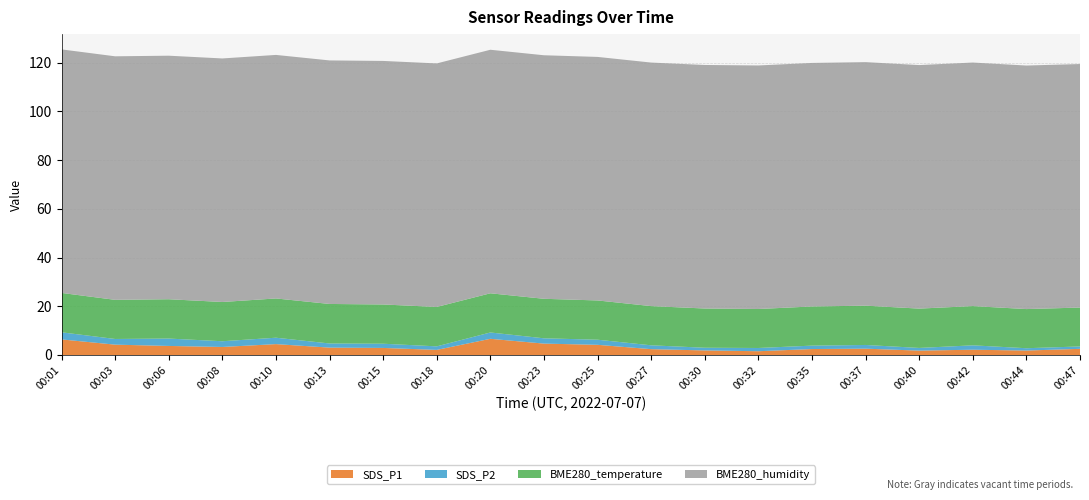

Reading right to left, what are all the values shown in this chart?

SDS_P1: 2.5	1.8	2.2	1.8	2.6	2.5	1.6	1.9	2.4	4.2	4.7	6.7	2.1	2.9	3.0	4.5	3.3	3.7	4.2	6.4
SDS_P2: 1.0	0.9	1.8	1.1	1.5	1.4	1.3	1.1	1.6	2.1	2.2	2.6	1.4	1.7	1.7	2.6	2.4	3.0	2.3	2.9
BME280_temperature: 16.0	16.1	16.1	16.1	16.1	16.1	16.0	16.1	16.1	16.1	16.2	16.1	16.2	16.1	16.2	16.1	16.1	16.1	16.1	16.2
BME280_humidity: 100.0	100.0	100.0	100.0	100.0	100.0	100.0	100.0	100.0	100.0	100.0	100.0	100.0	100.0	100.0	100.0	100.0	100.0	100.0	100.0